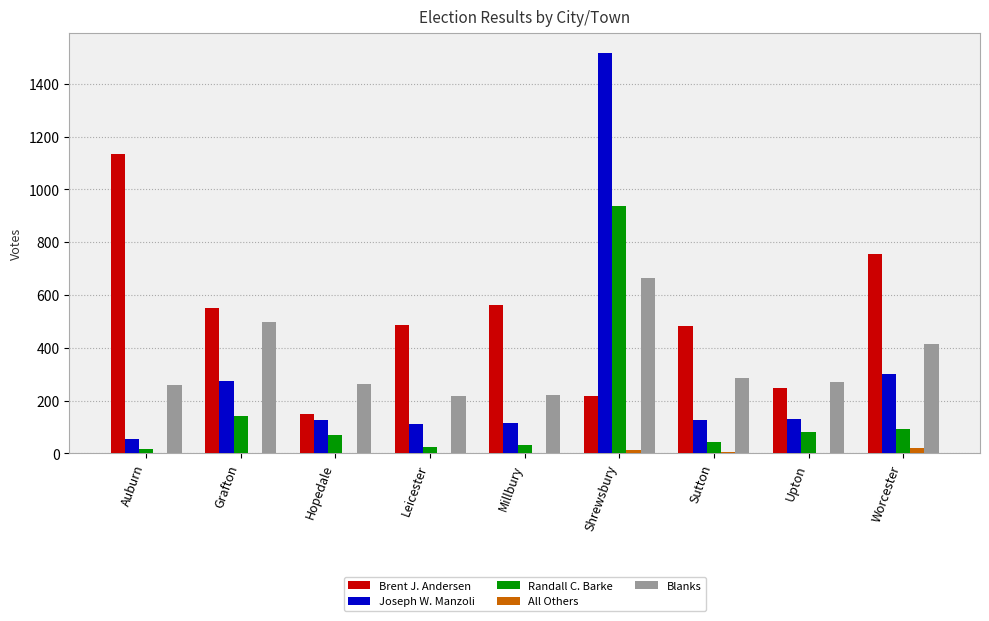

Where is Brent J. Andersen nearest to the value 643?

Millbury